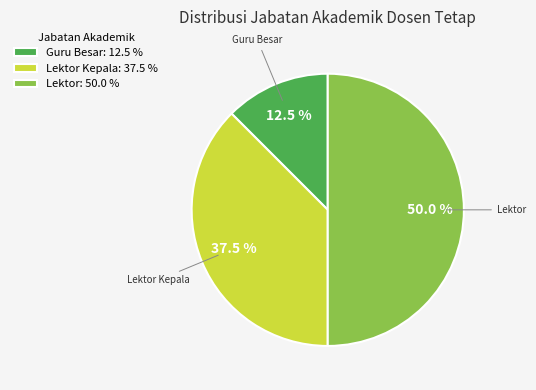

Does Guru Besar: 12.5 % represent more than half of the total?

No